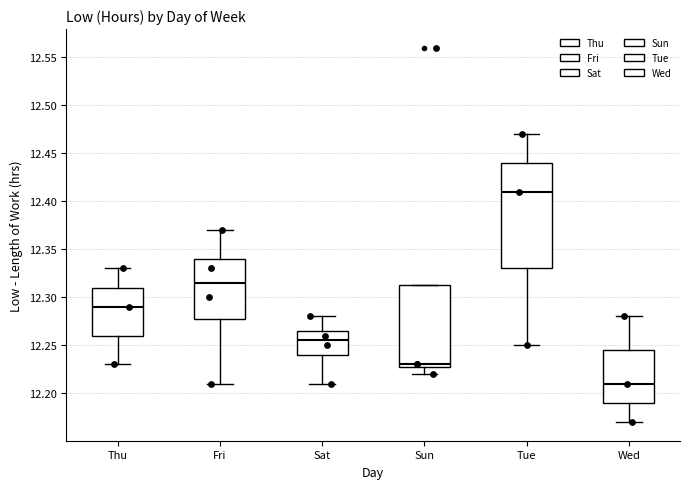

Which box is the tallest, from its lower edge to its upper edge?

Tue